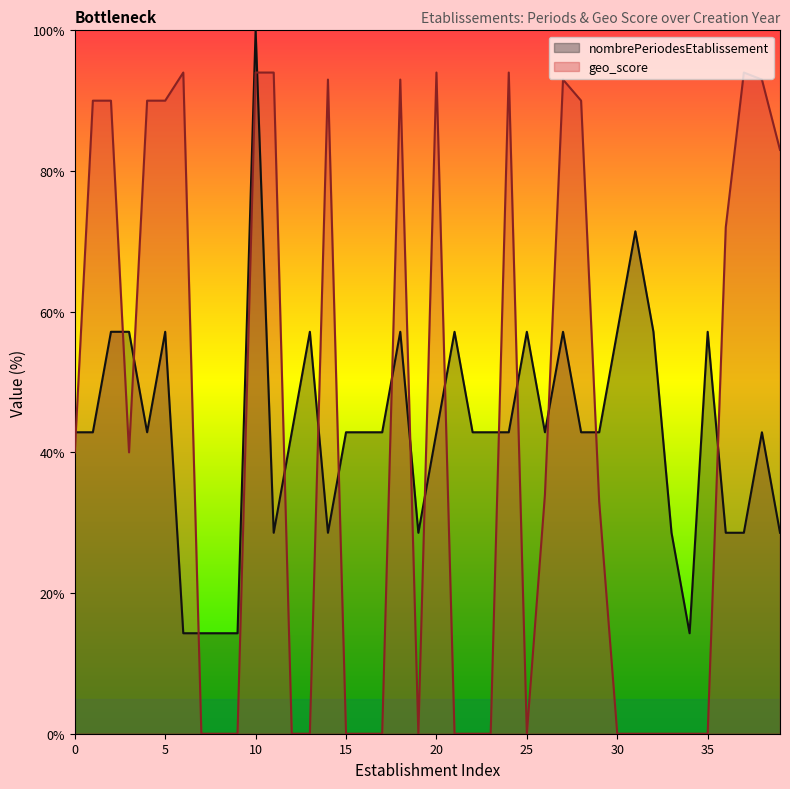

True or false: geo_score and nombrePeriodesEtablissement intersect in this chart.

True